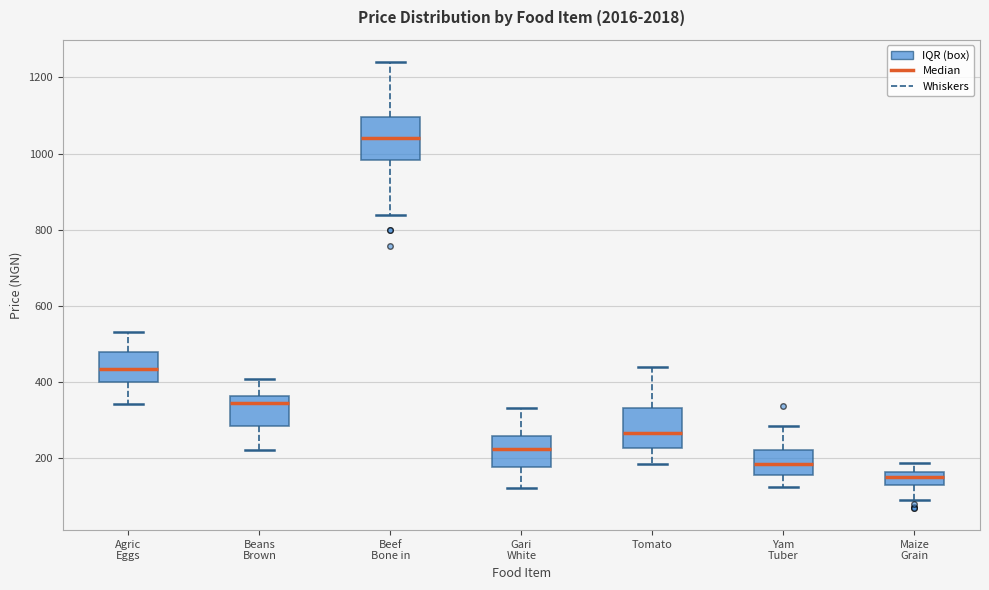

Reading left to right, transcribe this box plot: for each box, give where its median line is, the range the box spans, and where its two whiskers end, as read against the y-axis. The values are not printed on the chart, so give them approximately, as read against the axis.

Agric Eggs: median 440, box 400 to 480, whiskers 340 to 540
Beans Brown: median 340, box 280 to 360, whiskers 220 to 400
Beef Bone in: median 1040, box 980 to 1100, whiskers 840 to 1240
Gari White: median 220, box 180 to 260, whiskers 120 to 340
Tomato: median 260, box 220 to 340, whiskers 180 to 440
Yam Tuber: median 180, box 160 to 220, whiskers 120 to 280
Maize Grain: median 160 (just below the box's upper edge), box 140 to 160, whiskers 100 to 180